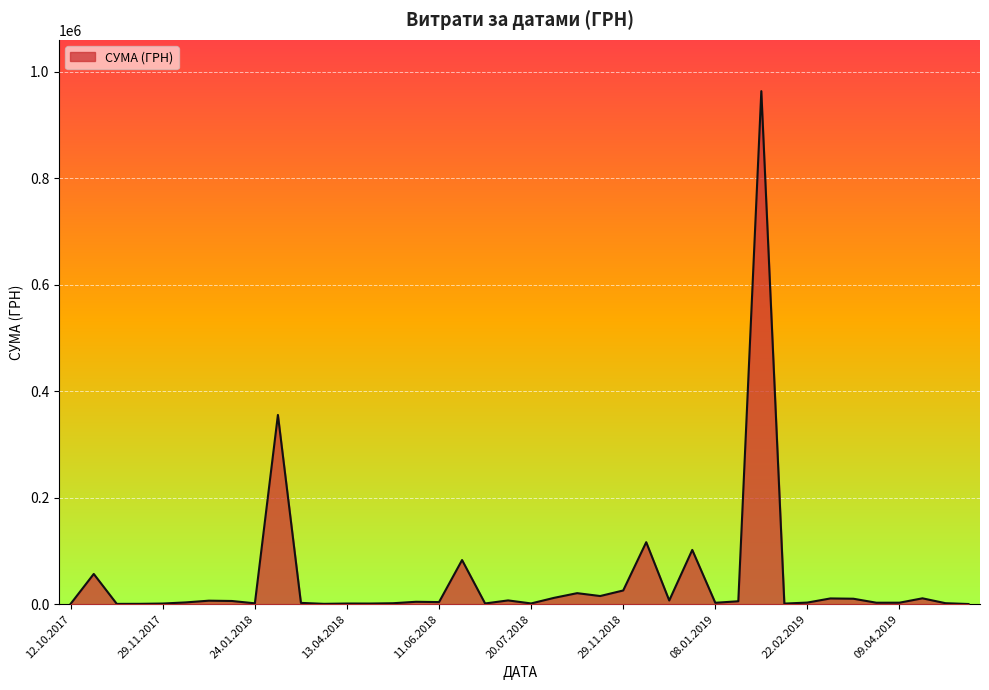

What is the greatest value displayed?

963233.5